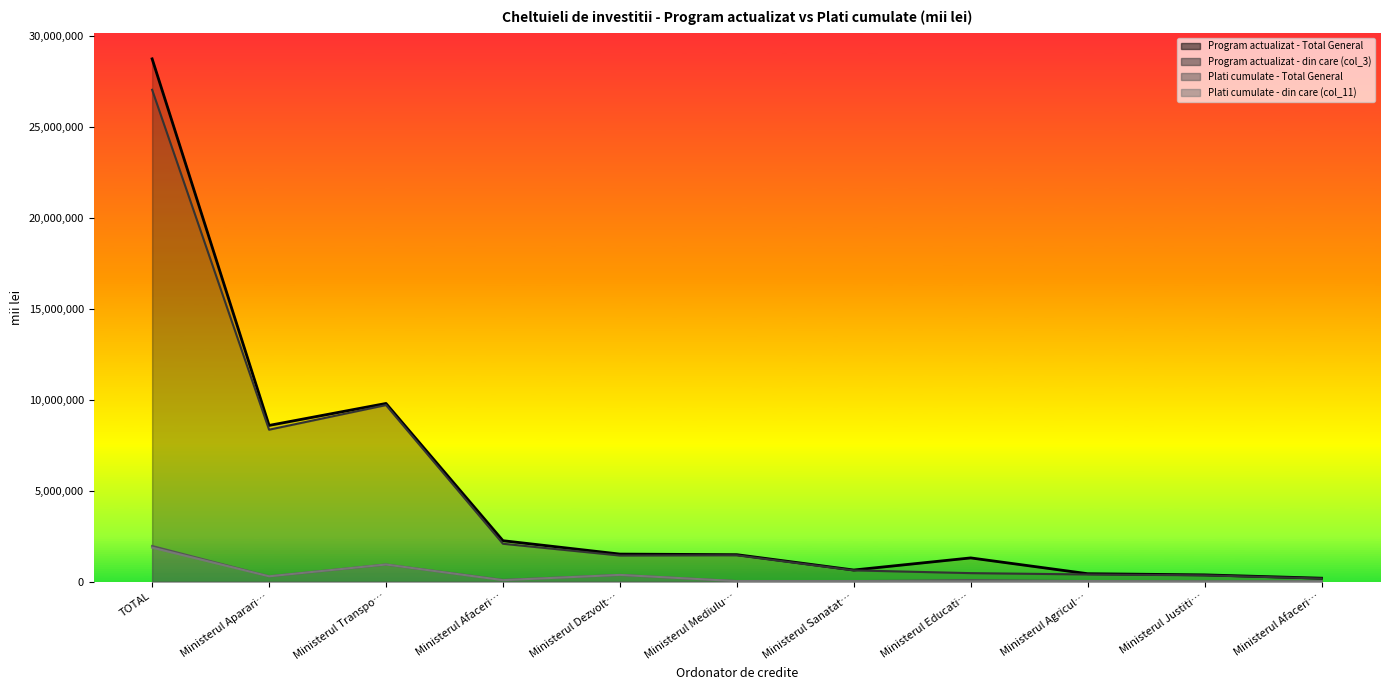

What are all the series names shown in the legend?

Program actualizat - Total General, Program actualizat - din care (col_3), Plati cumulate - Total General, Plati cumulate - din care (col_11)